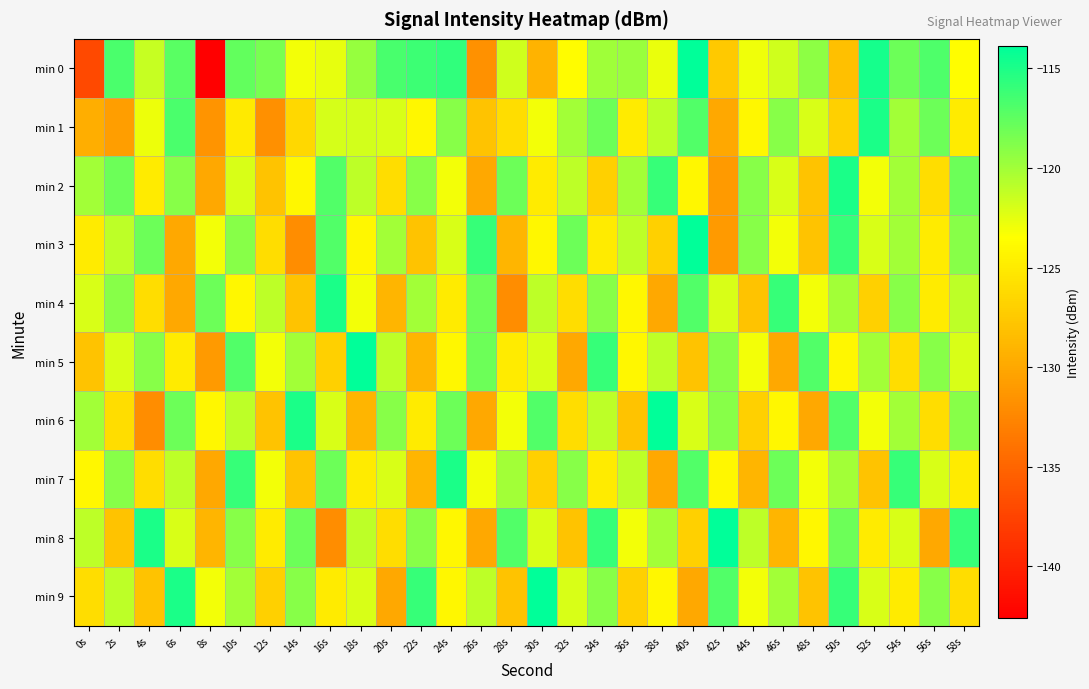

Reading right to left, what are all the values shown in this chart?

min 0: 58s=-123.6	56s=-116.9	54s=-118.0	52s=-114.8	50s=-128.2	48s=-119.2	46s=-121.7	44s=-122.9	42s=-127.5	40s=-113.9	38s=-122.7	36s=-119.6	34s=-119.9	32s=-123.7	30s=-129.1	28s=-121.7	26s=-131.7	24s=-115.8	22s=-116.2	20s=-116.6	18s=-119.5	16s=-122.6	14s=-123.0	12s=-118.4	10s=-117.7	8s=-142.6	6s=-117.4	4s=-121.3	2s=-116.8	0s=-137.1
min 1: 58s=-125.0	56s=-118.0	54s=-120.0	52s=-115.0	50s=-127.0	48s=-122.0	46s=-119.0	44s=-124.0	42s=-130.0	40s=-117.0	38s=-121.0	36s=-125.0	34s=-118.0	32s=-120.0	30s=-123.0	28s=-126.0	26s=-128.0	24s=-119.0	22s=-124.0	20s=-122.0	18s=-121.9	16s=-121.9	14s=-126.4	12s=-131.8	10s=-125.0	8s=-131.4	6s=-116.7	4s=-122.8	2s=-130.7	0s=-129.6
min 2: 58s=-118.0	56s=-126.0	54s=-120.0	52s=-123.0	50s=-115.0	48s=-128.0	46s=-122.0	44s=-119.0	42s=-131.0	40s=-124.0	38s=-116.0	36s=-120.0	34s=-127.0	32s=-121.0	30s=-125.0	28s=-118.0	26s=-130.0	24s=-123.0	22s=-119.0	20s=-126.0	18s=-121.0	16s=-117.0	14s=-124.0	12s=-128.0	10s=-122.0	8s=-130.0	6s=-119.0	4s=-125.0	2s=-118.0	0s=-120.0
min 3: 58s=-119.0	56s=-125.0	54s=-120.0	52s=-122.0	50s=-116.0	48s=-128.0	46s=-123.0	44s=-119.0	42s=-131.0	40s=-114.0	38s=-127.0	36s=-121.0	34s=-125.0	32s=-118.0	30s=-124.0	28s=-129.0	26s=-116.0	24s=-122.0	22s=-128.0	20s=-120.0	18s=-124.0	16s=-117.0	14s=-132.0	12s=-126.0	10s=-119.0	8s=-123.0	6s=-130.0	4s=-118.0	2s=-121.0	0s=-125.0
min 4: 58s=-121.0	56s=-125.0	54s=-119.0	52s=-127.0	50s=-120.0	48s=-123.0	46s=-116.0	44s=-128.0	42s=-122.0	40s=-117.0	38s=-130.0	36s=-124.0	34s=-119.0	32s=-126.0	30s=-121.0	28s=-132.0	26s=-118.0	24s=-125.0	22s=-120.0	20s=-129.0	18s=-123.0	16s=-115.0	14s=-128.0	12s=-121.0	10s=-124.0	8s=-118.0	6s=-130.0	4s=-126.0	2s=-119.0	0s=-122.0
min 5: 58s=-122.0	56s=-119.0	54s=-126.0	52s=-120.0	50s=-124.0	48s=-117.0	46s=-130.0	44s=-123.0	42s=-119.0	40s=-128.0	38s=-121.0	36s=-124.0	34s=-116.0	32s=-130.0	30s=-122.0	28s=-125.0	26s=-118.0	24s=-124.0	22s=-129.0	20s=-121.0	18s=-114.0	16s=-127.0	14s=-120.0	12s=-123.0	10s=-117.0	8s=-131.0	6s=-125.0	4s=-119.0	2s=-122.0	0s=-128.0
min 6: 58s=-119.0	56s=-126.0	54s=-120.0	52s=-123.0	50s=-117.0	48s=-130.0	46s=-124.0	44s=-127.0	42s=-119.0	40s=-122.0	38s=-114.0	36s=-128.0	34s=-121.0	32s=-126.0	30s=-117.0	28s=-123.0	26s=-130.0	24s=-118.0	22s=-125.0	20s=-119.0	18s=-129.0	16s=-122.0	14s=-115.0	12s=-128.0	10s=-121.0	8s=-124.0	6s=-118.0	4s=-132.0	2s=-126.0	0s=-120.0
min 7: 58s=-125.0	56s=-122.0	54s=-116.0	52s=-128.0	50s=-120.0	48s=-123.0	46s=-118.0	44s=-129.0	42s=-124.0	40s=-117.0	38s=-130.0	36s=-121.0	34s=-125.0	32s=-119.0	30s=-127.0	28s=-120.0	26s=-123.0	24s=-115.0	22s=-129.0	20s=-122.0	18s=-125.0	16s=-118.0	14s=-128.0	12s=-123.0	10s=-116.0	8s=-130.0	6s=-121.0	4s=-126.0	2s=-119.0	0s=-124.0
min 8: 58s=-116.0	56s=-130.0	54s=-122.0	52s=-125.0	50s=-118.0	48s=-124.0	46s=-129.0	44s=-121.0	42s=-114.0	40s=-127.0	38s=-120.0	36s=-123.0	34s=-116.0	32s=-128.0	30s=-122.0	28s=-117.0	26s=-130.0	24s=-124.0	22s=-119.0	20s=-126.0	18s=-121.0	16s=-132.0	14s=-118.0	12s=-125.0	10s=-119.0	8s=-129.0	6s=-122.0	4s=-115.0	2s=-128.0	0s=-121.0
min 9: 58s=-126.0	56s=-119.0	54s=-125.0	52s=-122.0	50s=-116.0	48s=-128.0	46s=-120.0	44s=-123.0	42s=-117.0	40s=-130.0	38s=-124.0	36s=-127.0	34s=-119.0	32s=-122.0	30s=-114.0	28s=-128.0	26s=-121.0	24s=-124.0	22s=-116.0	20s=-130.0	18s=-122.0	16s=-125.0	14s=-119.0	12s=-127.0	10s=-120.0	8s=-123.0	6s=-115.0	4s=-128.0	2s=-121.0	0s=-126.0